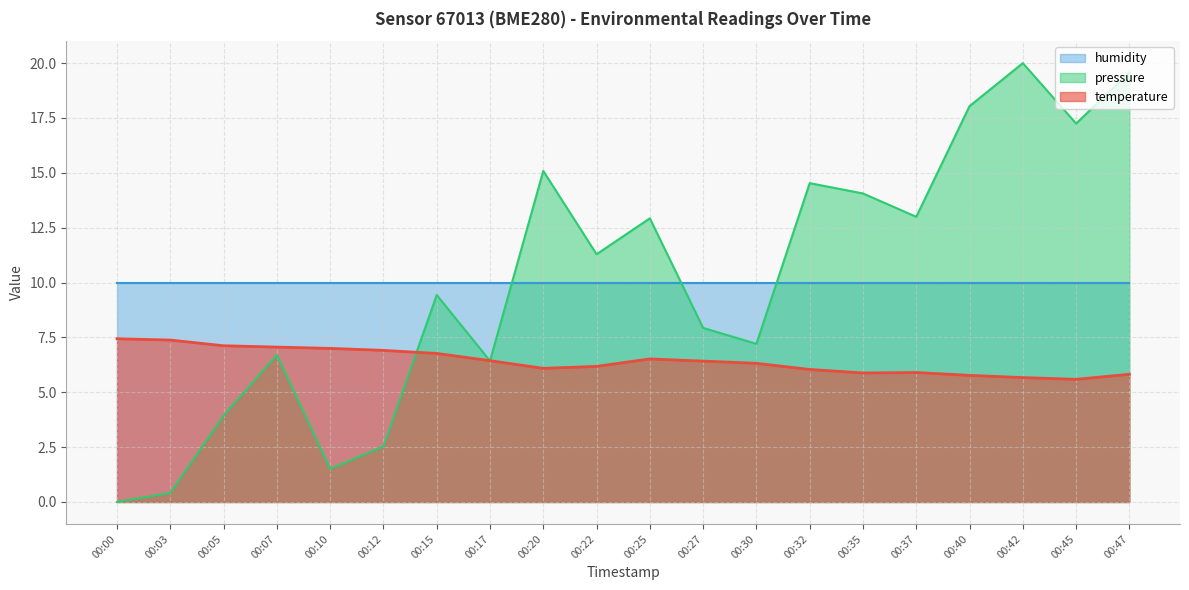

At 00:35, list the series in order from largest to smallest.

pressure, humidity, temperature